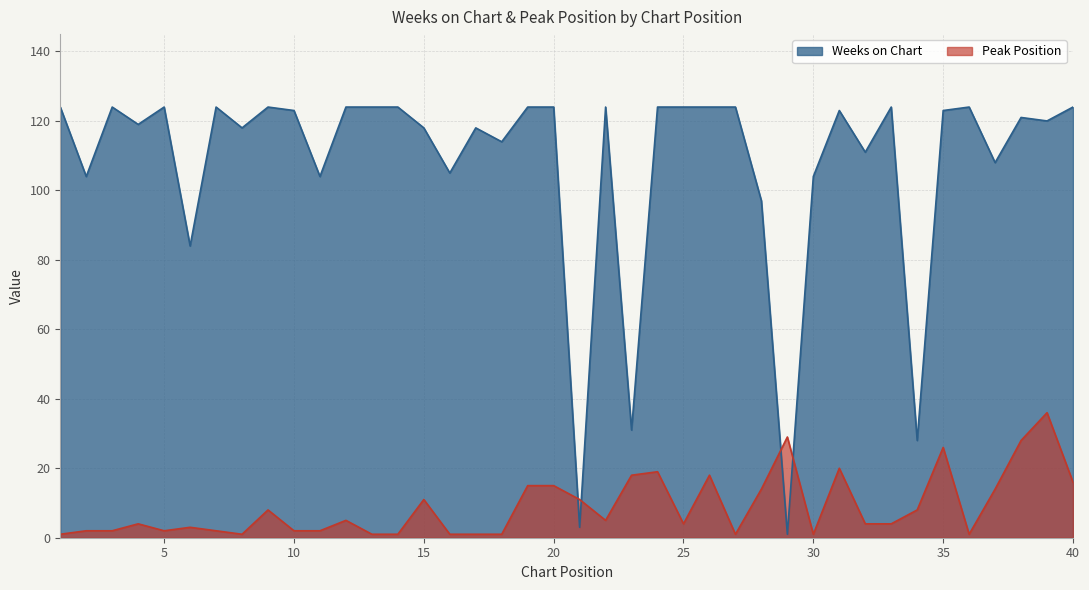

At how many categories does at least one series exceed 65?

36